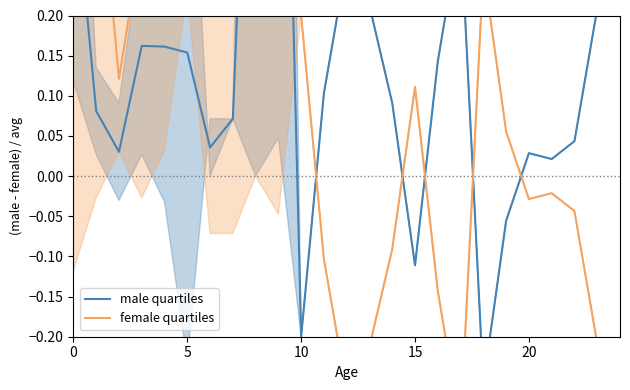

Which category has the highest value in the male quartiles series?

9